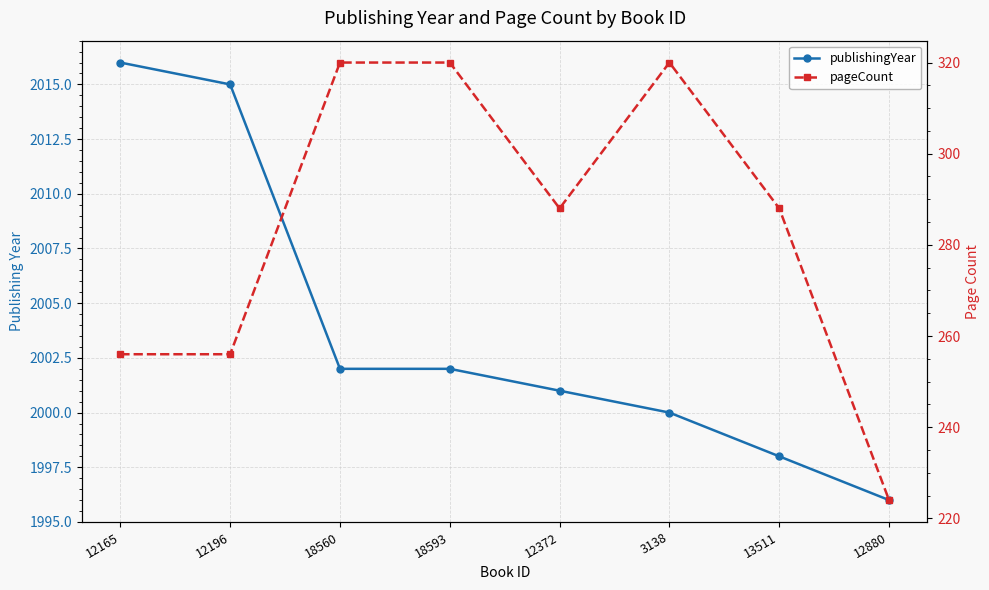

True or false: pageCount and publishingYear cross at least once.

False